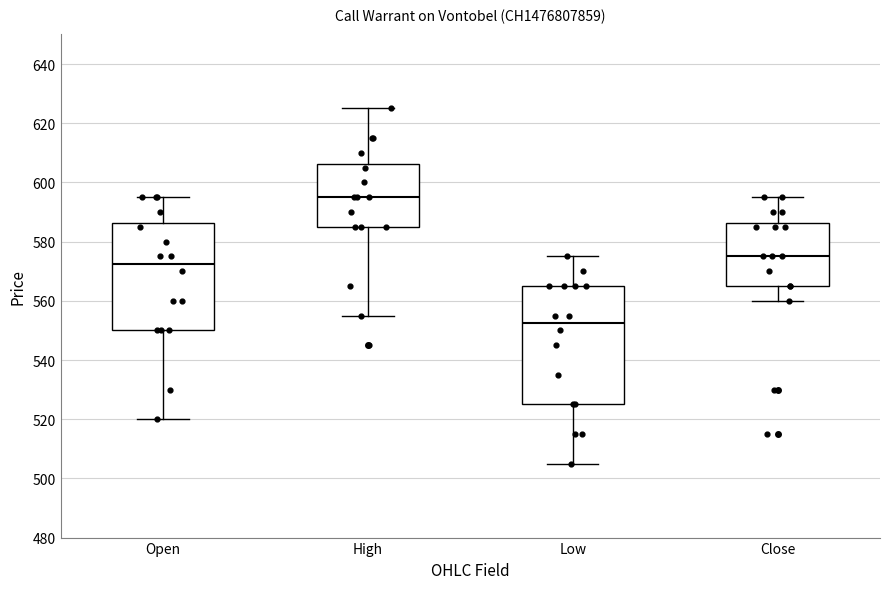

Which box's median line is the highest?

High